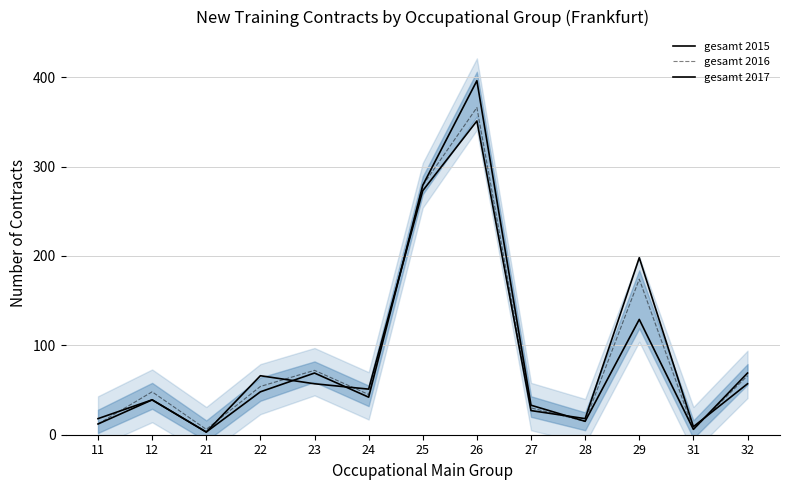

Between 21 and 25, which is larger?

25